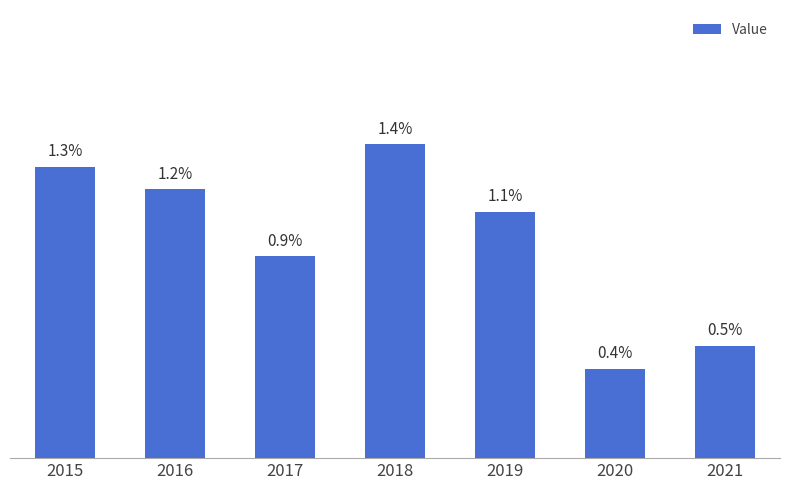

Rank the categories by value from highest to lowest.

2018, 2015, 2016, 2019, 2017, 2021, 2020